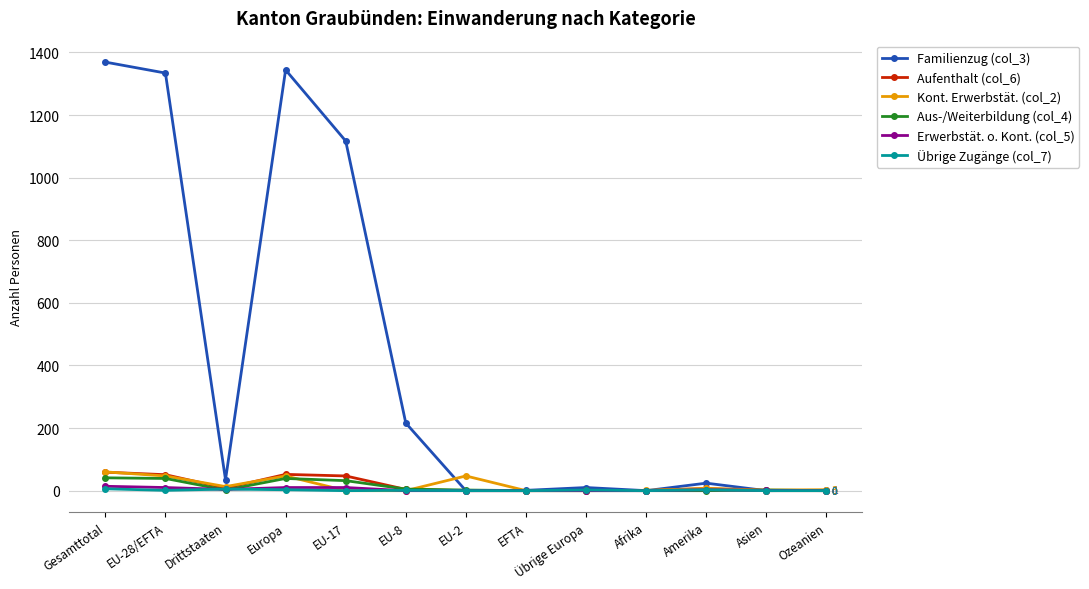

Does the chart have visible grid lines?

Yes